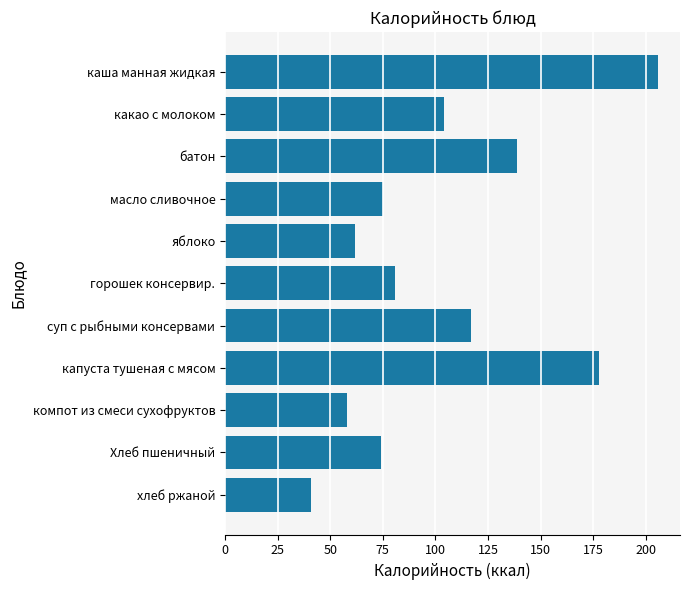

The value at масло сливочное is 47. True or false?

False